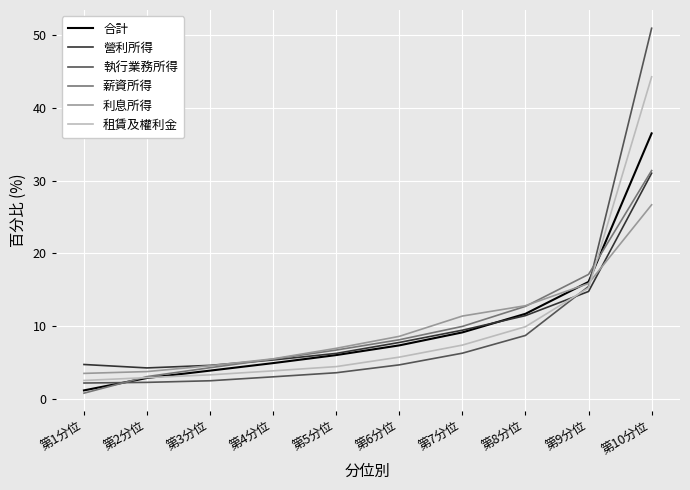

What is the difference between the maximum and minimum values in the 合計 series?

35.2